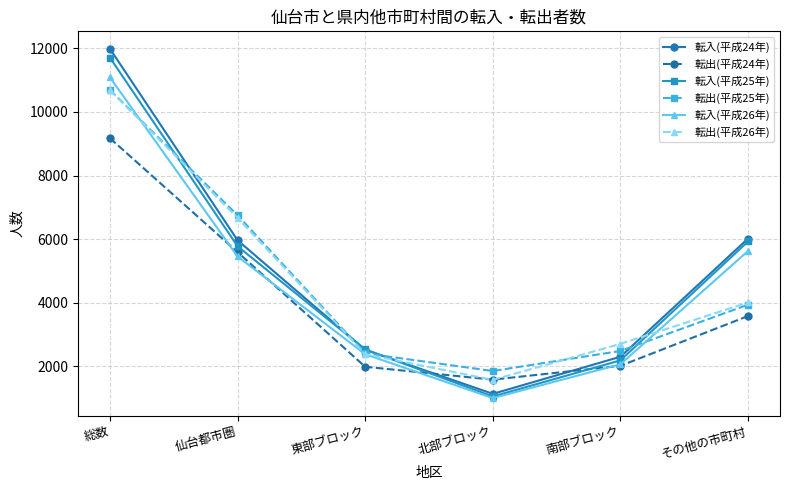

What value does the 転入(平成25年) series have at 仙台都市圏?

5778